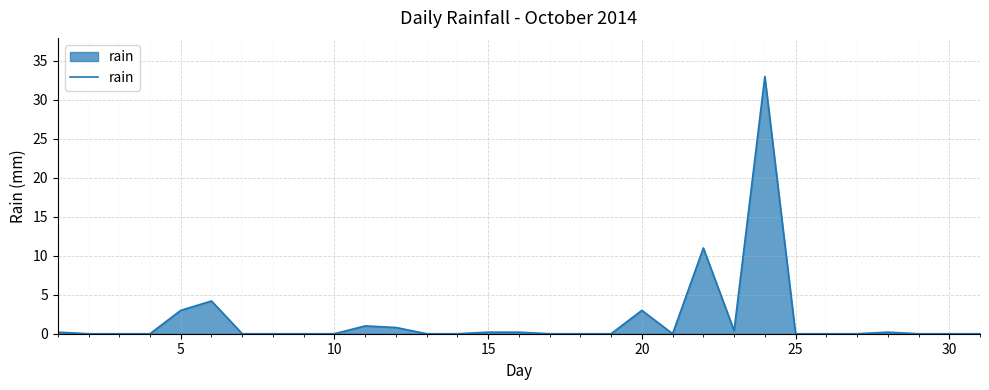

What is the greatest value displayed?

33.0